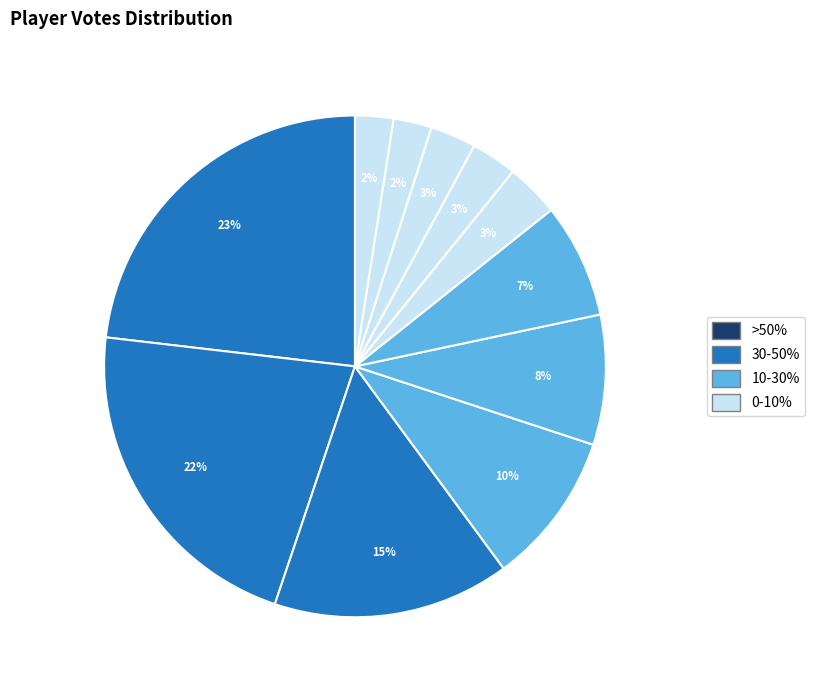

How many segments does this pie chart have?

11